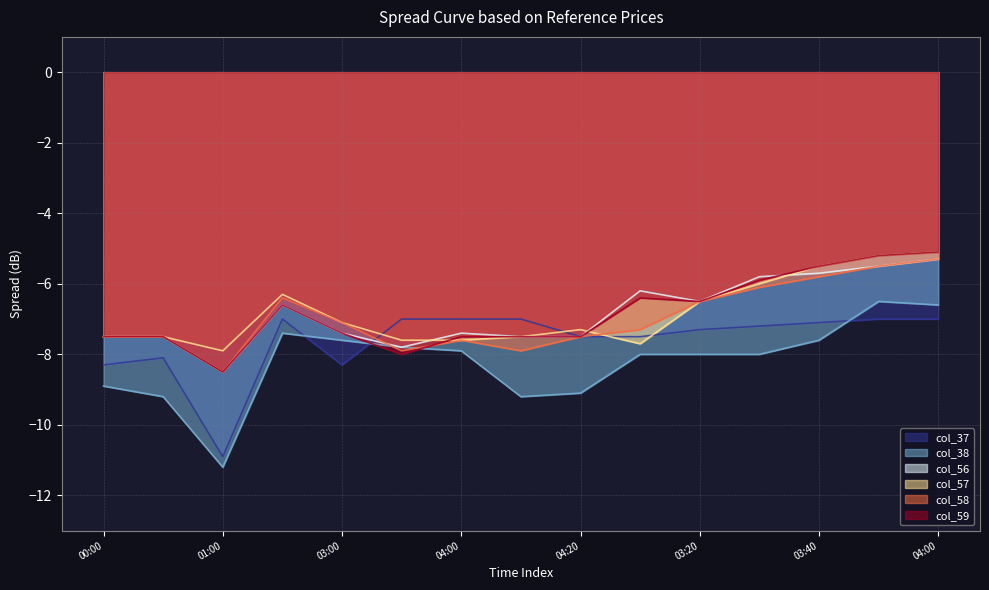

Reading left to right, what are all the values shown in this chart?

col_37: 00:00=-8.3	00:10=-8.1	01:00=-10.9	02:50=-7.0	03:00=-8.3	03:50=-7.0	04:00=-7.0	04:10=-7.0	04:20=-7.5	03:10=-7.5	03:20=-7.3	03:30=-7.2	03:40=-7.1	03:50=-7.0	04:00=-7.0
col_38: 00:00=-8.9	00:10=-9.2	01:00=-11.2	02:50=-7.4	03:00=-7.6	03:50=-7.8	04:00=-7.9	04:10=-9.2	04:20=-9.1	03:10=-8.0	03:20=-8.0	03:30=-8.0	03:40=-7.6	03:50=-6.5	04:00=-6.6
col_56: 00:00=-7.5	00:10=-7.5	01:00=-8.5	02:50=-6.6	03:00=-7.4	03:50=-7.8	04:00=-7.4	04:10=-7.5	04:20=-7.5	03:10=-6.2	03:20=-6.5	03:30=-5.8	03:40=-5.7	03:50=-5.5	04:00=-5.3
col_57: 00:00=-7.5	00:10=-7.5	01:00=-7.9	02:50=-6.3	03:00=-7.1	03:50=-7.6	04:00=-7.6	04:10=-7.5	04:20=-7.3	03:10=-7.7	03:20=-6.5	03:30=-6.0	03:40=-5.5	03:50=-5.2	04:00=-5.1
col_58: 00:00=-7.5	00:10=-7.5	01:00=-8.5	02:50=-6.4	03:00=-7.1	03:50=-7.9	04:00=-7.6	04:10=-7.9	04:20=-7.5	03:10=-7.3	03:20=-6.5	03:30=-6.1	03:40=-5.8	03:50=-5.5	04:00=-5.3
col_59: 00:00=-7.5	00:10=-7.5	01:00=-8.5	02:50=-6.6	03:00=-7.4	03:50=-8.0	04:00=-7.5	04:10=-7.5	04:20=-7.5	03:10=-6.4	03:20=-6.5	03:30=-5.9	03:40=-5.5	03:50=-5.2	04:00=-5.1